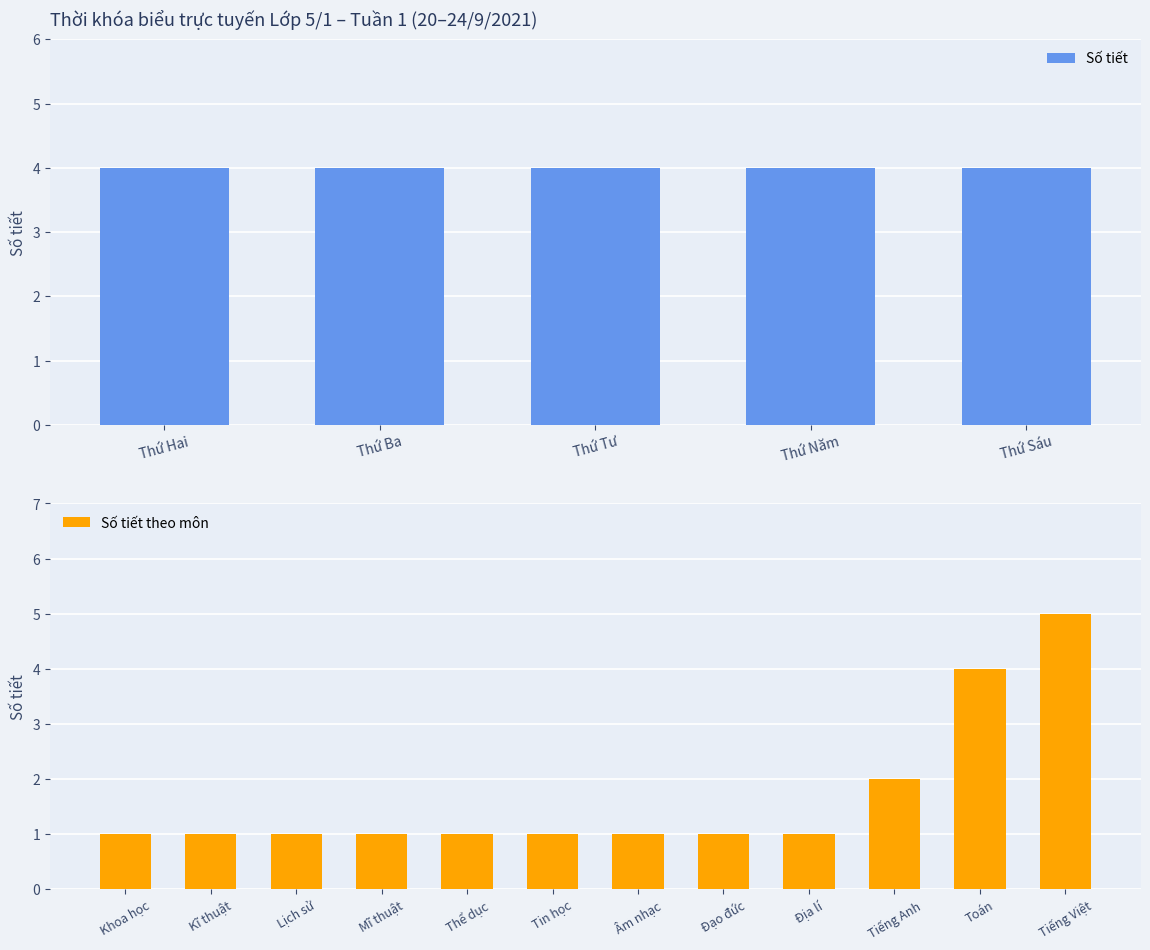

At which label does Số tiết theo môn reach its peak?

Tiếng Việt